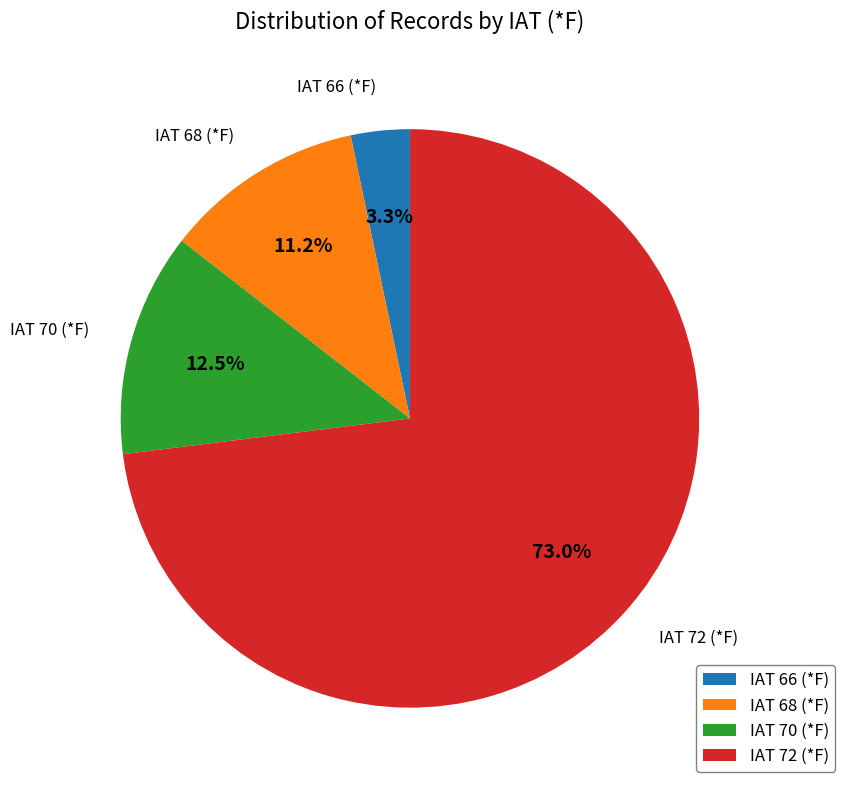

The IAT 68 (*F) slice represents 11% of the pie. True or false?

True